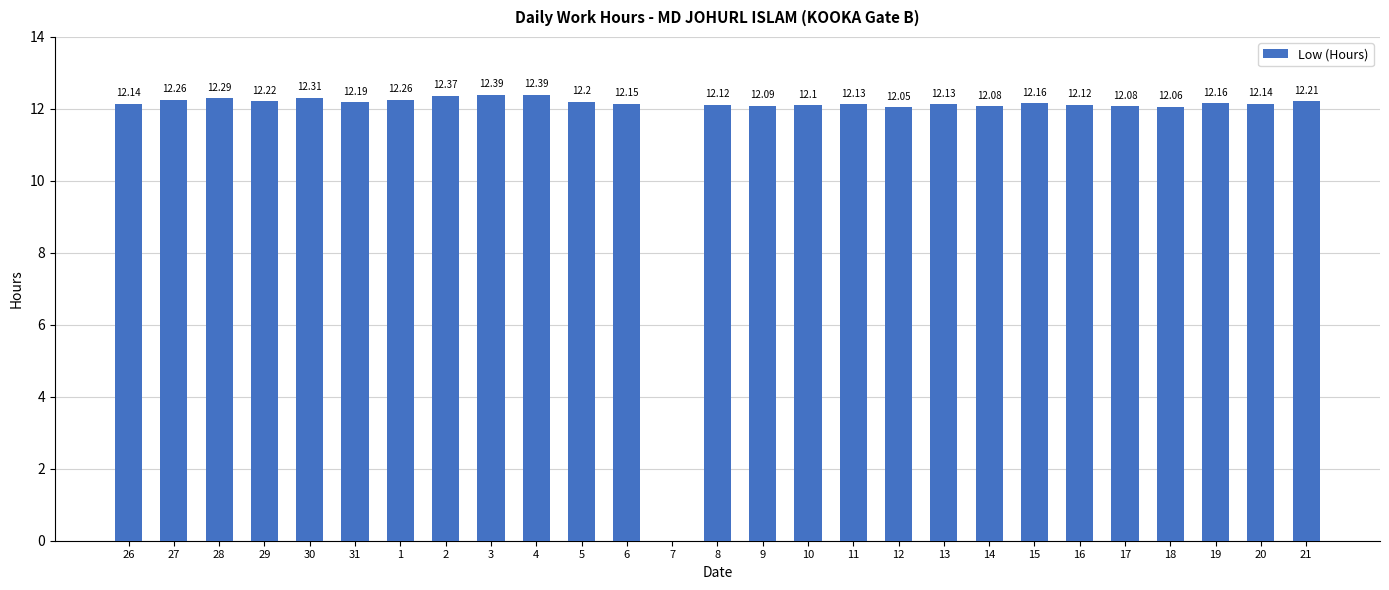

Does the chart contain stacked bars?

No